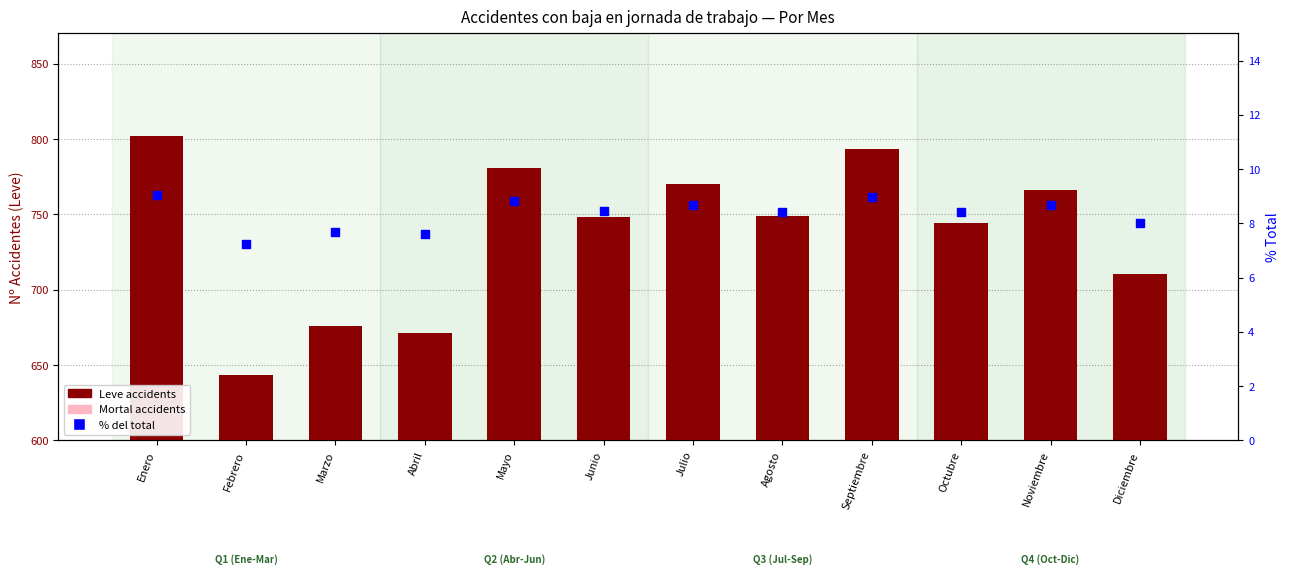

Is the value of Mortal accidents at Noviembre greater than the value of % Total at Junio?

No